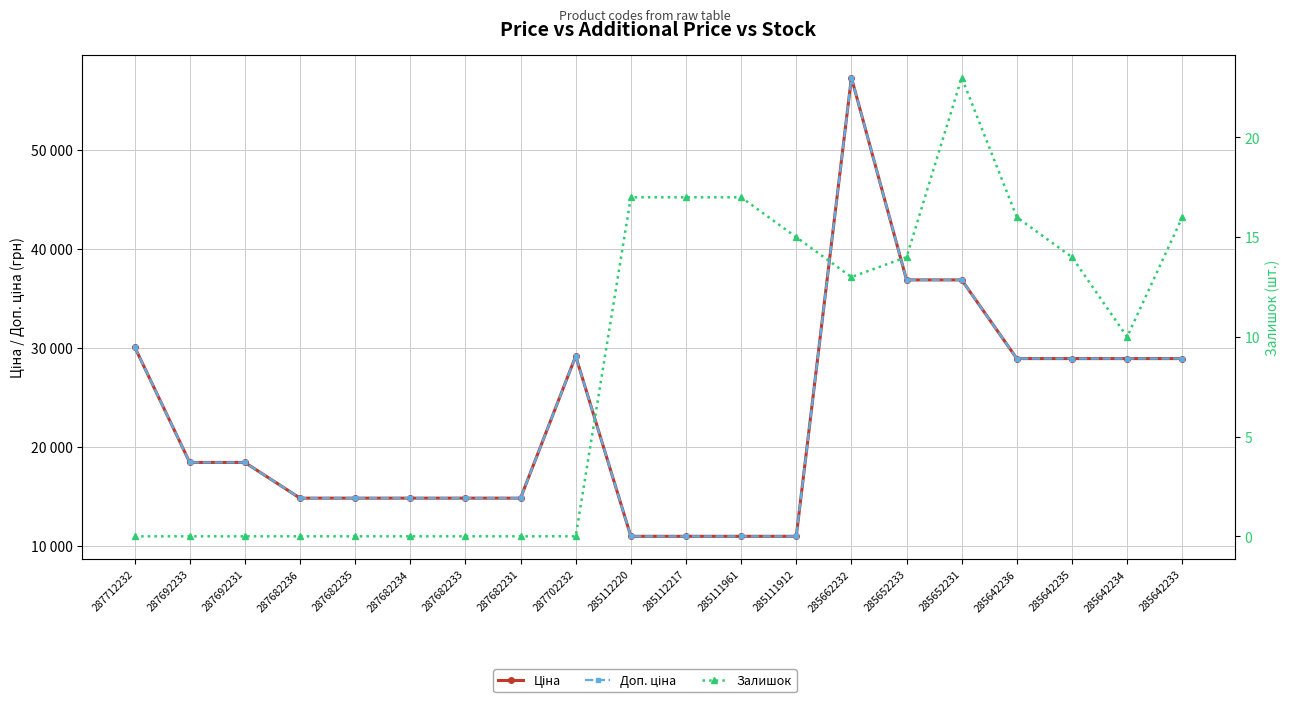

Reading left to right, extract all data points from this chart.

Ціна: 287712232=30102.8	287692233=18420.9	287692231=18420.9	287682236=14817.6	287682235=14817.6	287682234=14817.6	287682233=14817.6	287682231=14817.6	287702232=29152.3	285112220=10964.4	285112217=10964.4	285111961=10964.4	285111912=10964.4	285662232=57258.0	285652233=36841.8	285652231=36841.8	285642236=28901.7	285642235=28901.7	285642234=28901.7	285642233=28901.7
Доп. ціна: 287712232=30102.8	287692233=18420.9	287692231=18420.9	287682236=14817.6	287682235=14817.6	287682234=14817.6	287682233=14817.6	287682231=14817.6	287702232=29152.3	285112220=10964.4	285112217=10964.4	285111961=10964.4	285111912=10964.4	285662232=57258.0	285652233=36841.8	285652231=36841.8	285642236=28901.7	285642235=28901.7	285642234=28901.7	285642233=28901.7
Залишок: 287712232=0.0	287692233=0.0	287692231=0.0	287682236=0.0	287682235=0.0	287682234=0.0	287682233=0.0	287682231=0.0	287702232=0.0	285112220=17.0	285112217=17.0	285111961=17.0	285111912=15.0	285662232=13.0	285652233=14.0	285652231=23.0	285642236=16.0	285642235=14.0	285642234=10.0	285642233=16.0